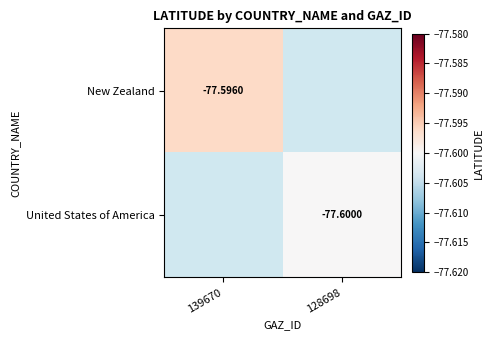

At which label does New Zealand reach its peak?

139670